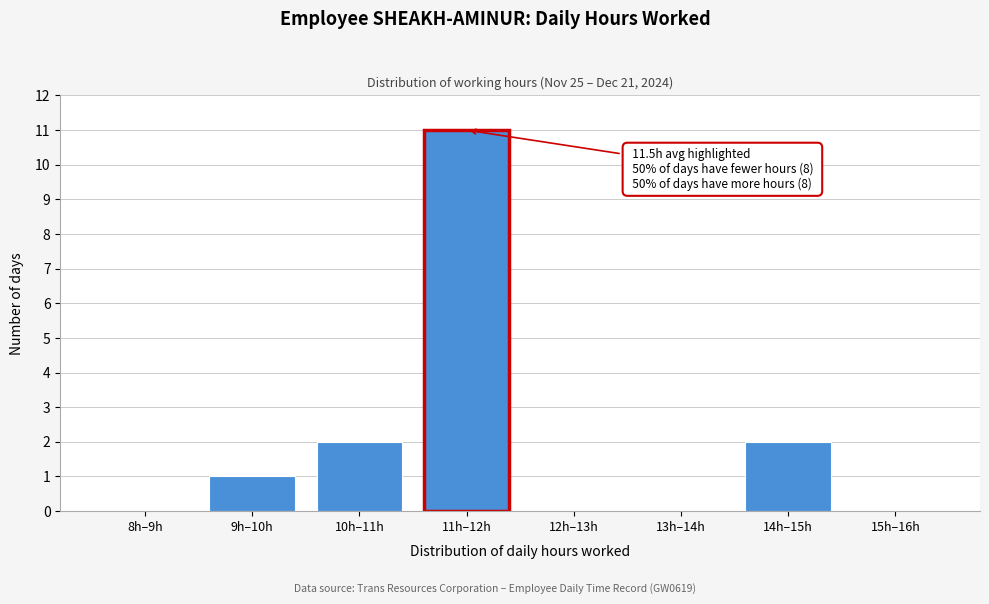

Reading left to right, list all the values displayed in this chart.

8h–9h=0	9h–10h=1	10h–11h=2	11h–12h=11	12h–13h=0	13h–14h=0	14h–15h=2	15h–16h=0